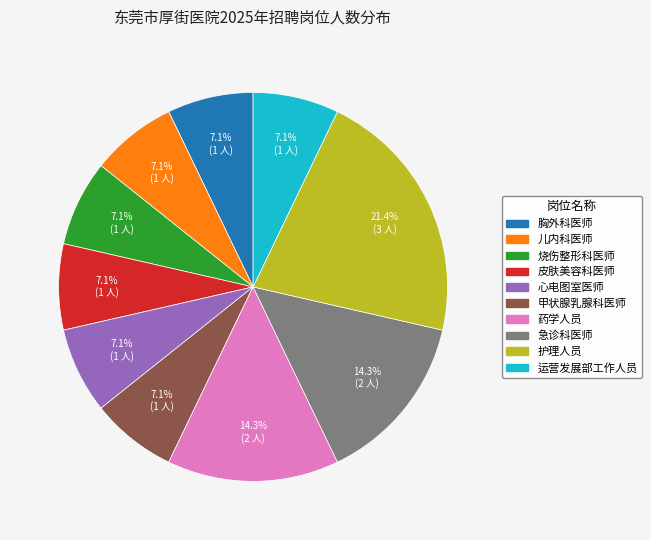

True or false: 皮肤美容科医师 accounts for 7% of the total.

True